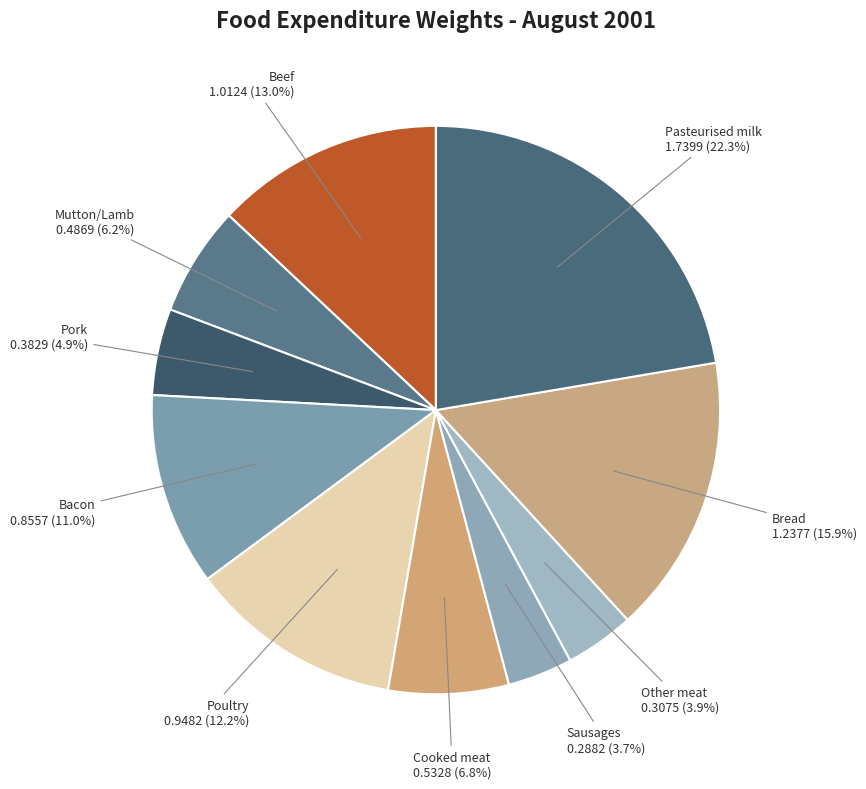

Does Pasteurised milk represent more than half of the total?

No